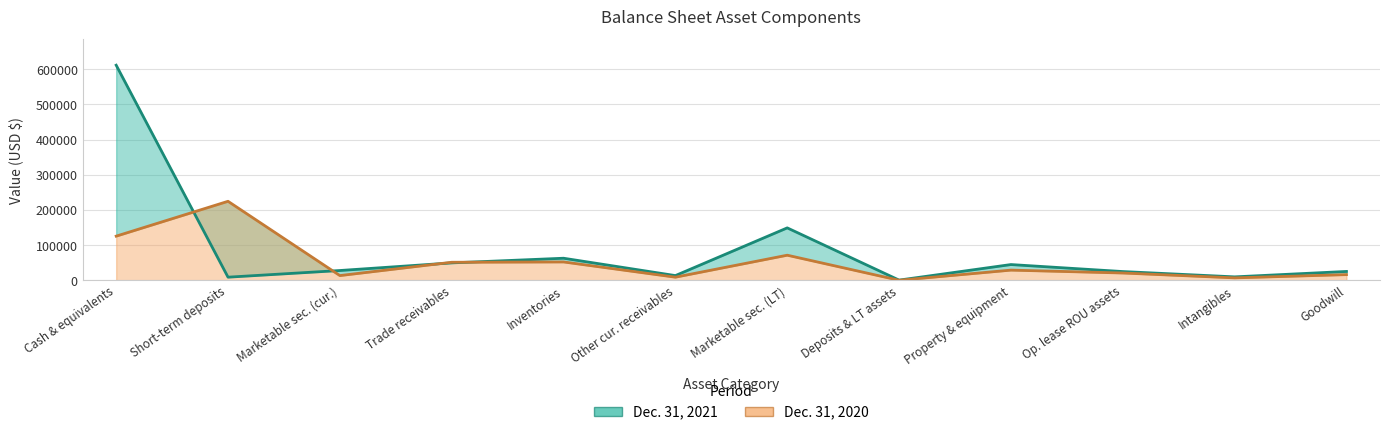

At which category does Dec. 31, 2020 reach its first local valley?

Marketable sec. (cur.)